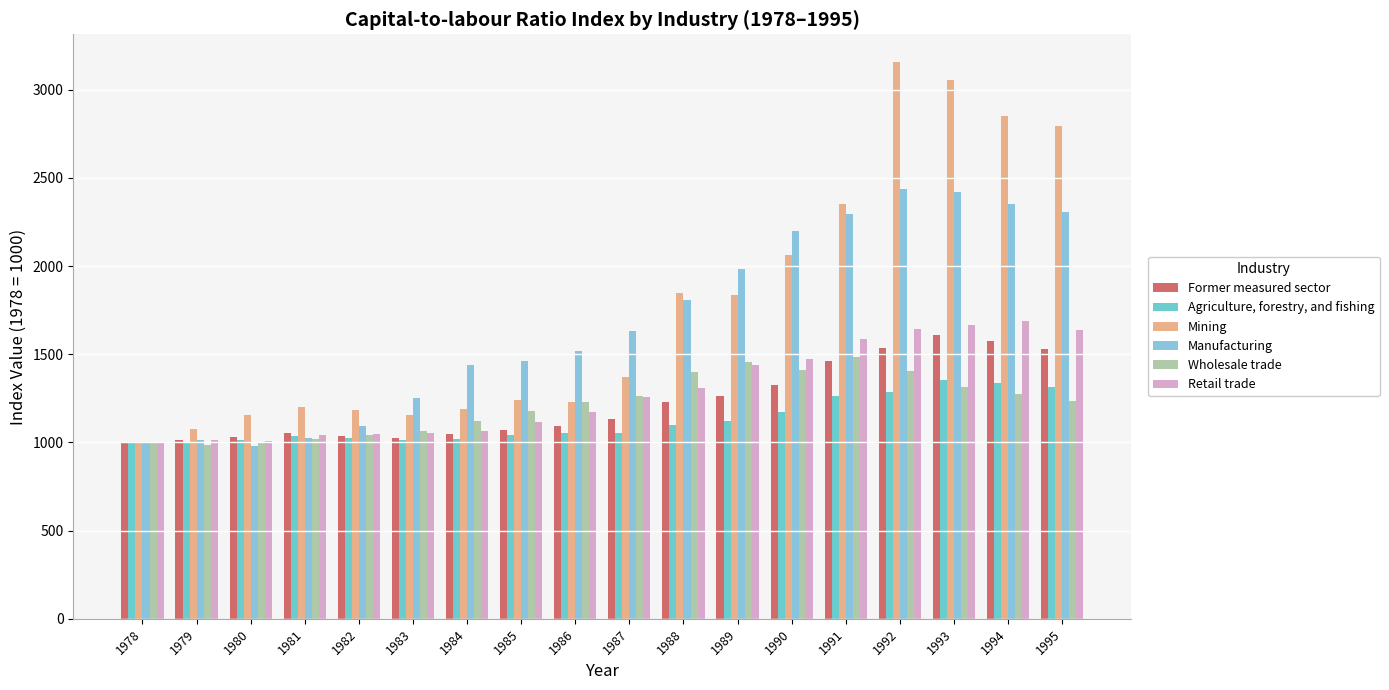

What are all the series names shown in the legend?

Former measured sector, Agriculture, forestry, and fishing, Mining, Manufacturing, Wholesale trade, Retail trade